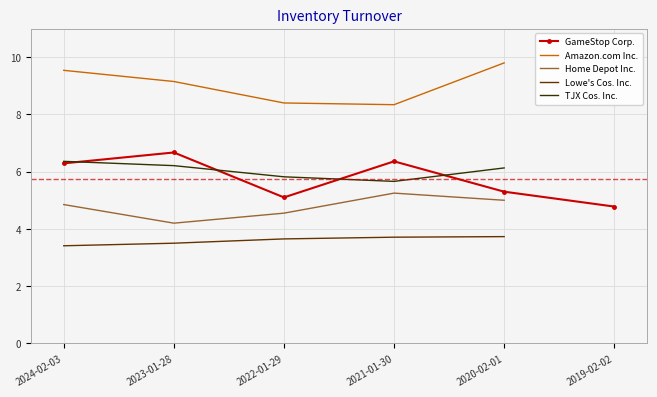

What are all the series names shown in the legend?

GameStop Corp., Amazon.com Inc., Home Depot Inc., Lowe's Cos. Inc., TJX Cos. Inc.